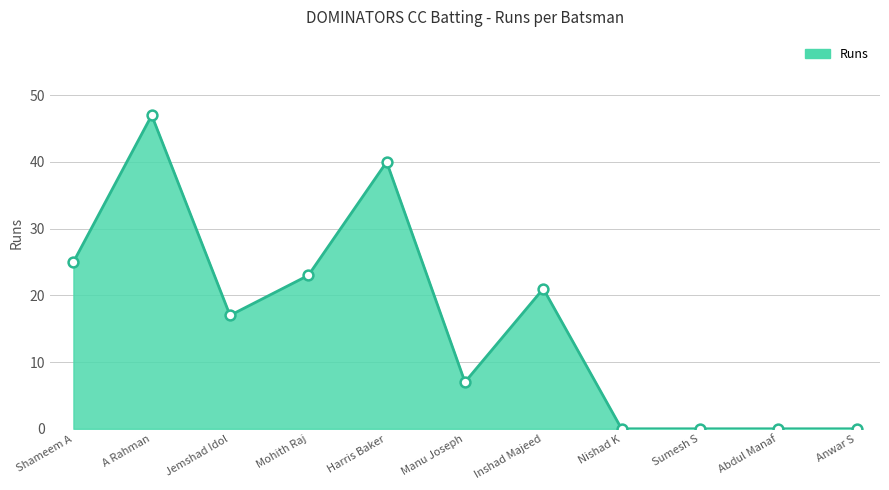

What is the change in value from Shameem A to Jemshad Idol?

-8